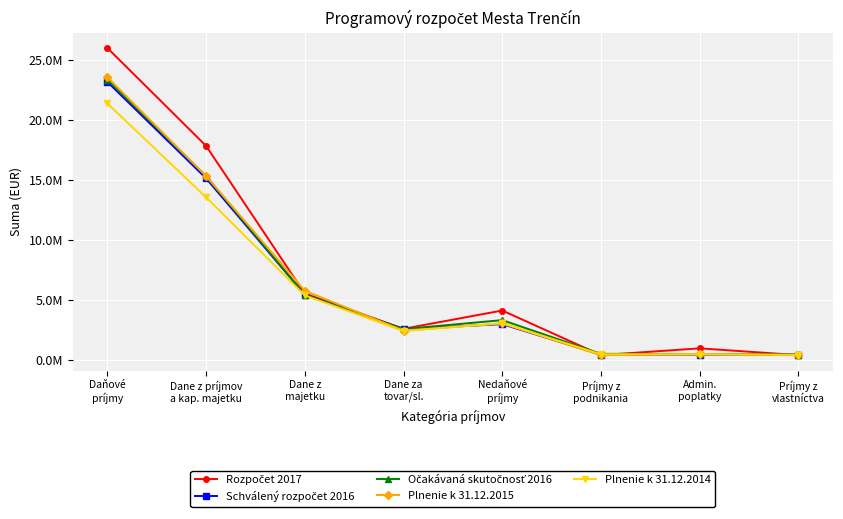

True or false: Očakávaná skutočnosť 2016 and Schválený rozpočet 2016 cross at least once.

False